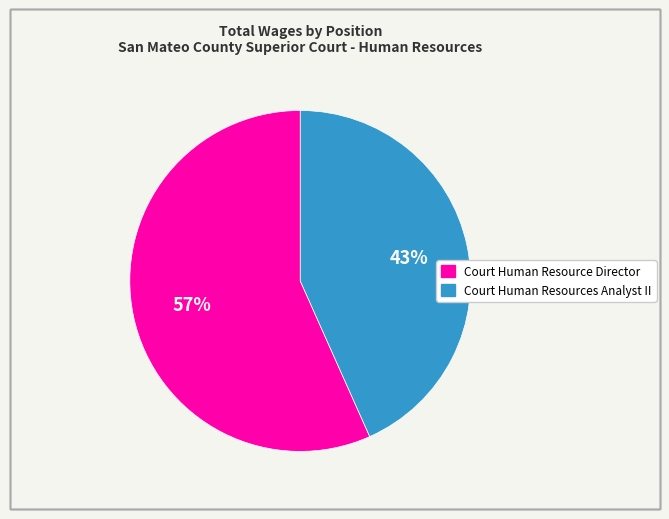

Between Court Human Resource Director and Court Human Resources Analyst II, which is larger?

Court Human Resource Director